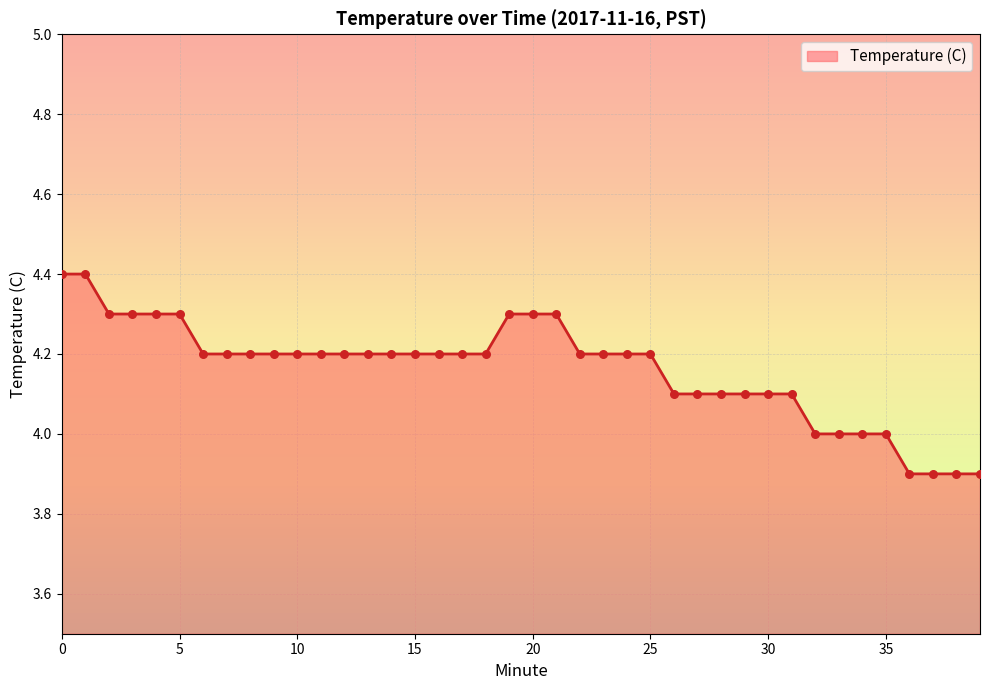

What is the difference between the maximum and minimum values?

0.5